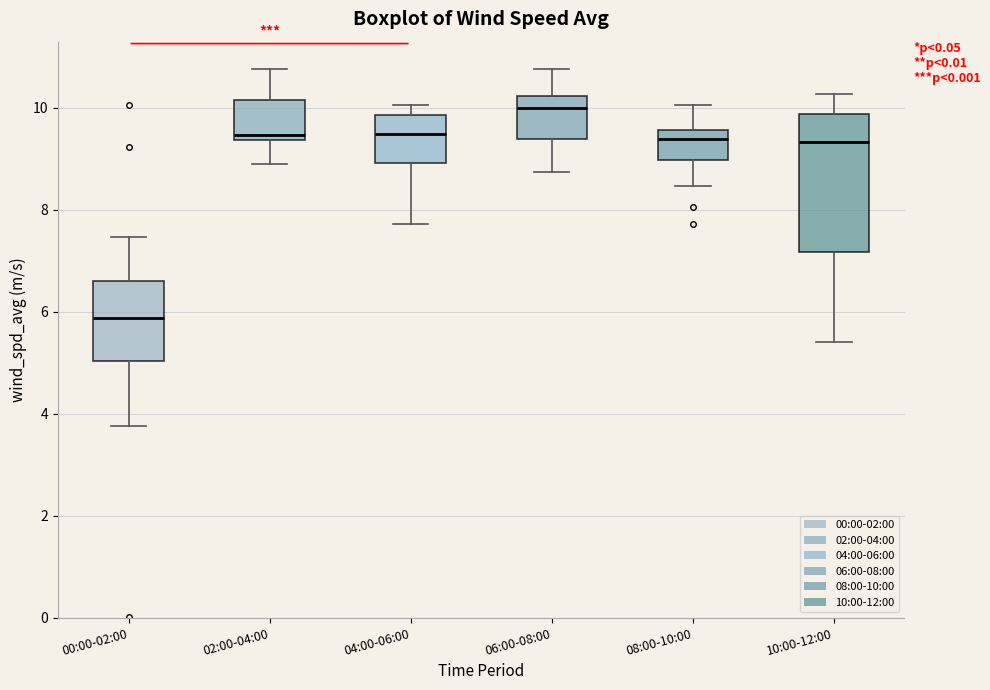

Reading left to right, transcribe this box plot: for each box, give where its median line is, the range the box spans, and where its two whiskers end, as read against the y-axis. The values are not printed on the chart, so give them approximately, as read against the axis.

00:00-02:00: median 5.8, box 5.0 to 6.6, whiskers 3.8 to 7.4
02:00-04:00: median 9.4 (just above the box's lower edge), box 9.4 to 10.2, whiskers 8.8 to 10.8
04:00-06:00: median 9.4, box 9.0 to 9.8, whiskers 7.8 to 10.0
06:00-08:00: median 10.0, box 9.4 to 10.2, whiskers 8.8 to 10.8
08:00-10:00: median 9.4, box 9.0 to 9.6, whiskers 8.4 to 10.0
10:00-12:00: median 9.4, box 7.2 to 9.8, whiskers 5.4 to 10.2